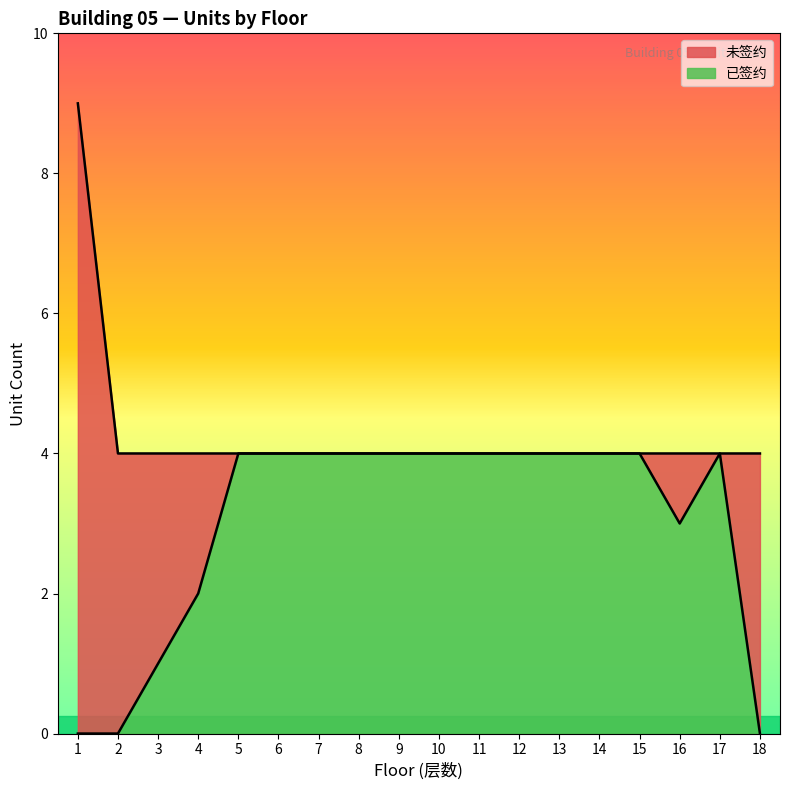

What is the maximum value for 已签约?

4